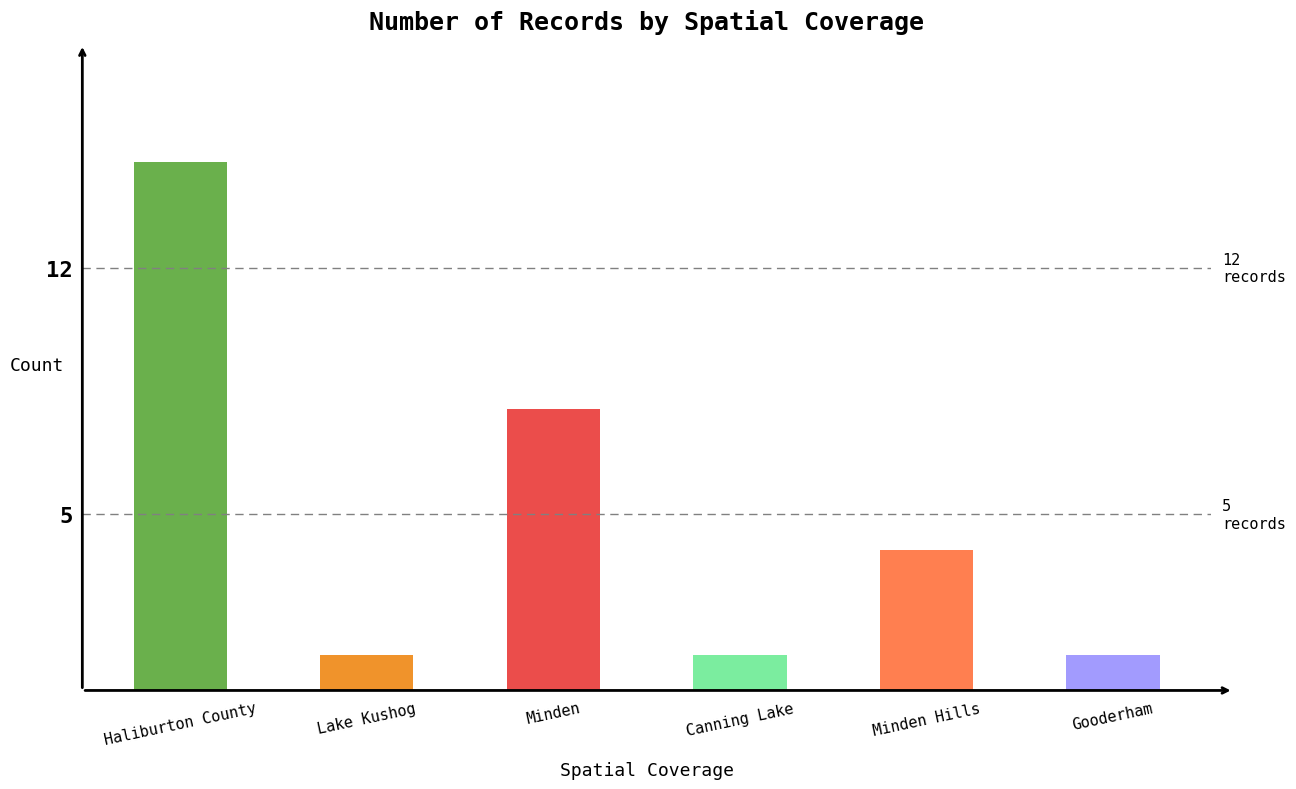

What is the difference between the maximum and minimum values?

14